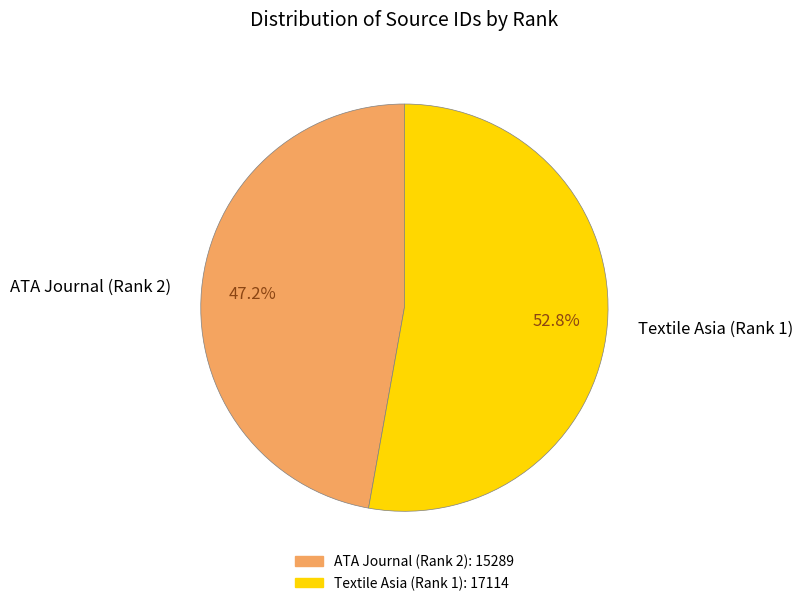

Is it true that Textile Asia (Rank 1) is 44% of the pie?

False